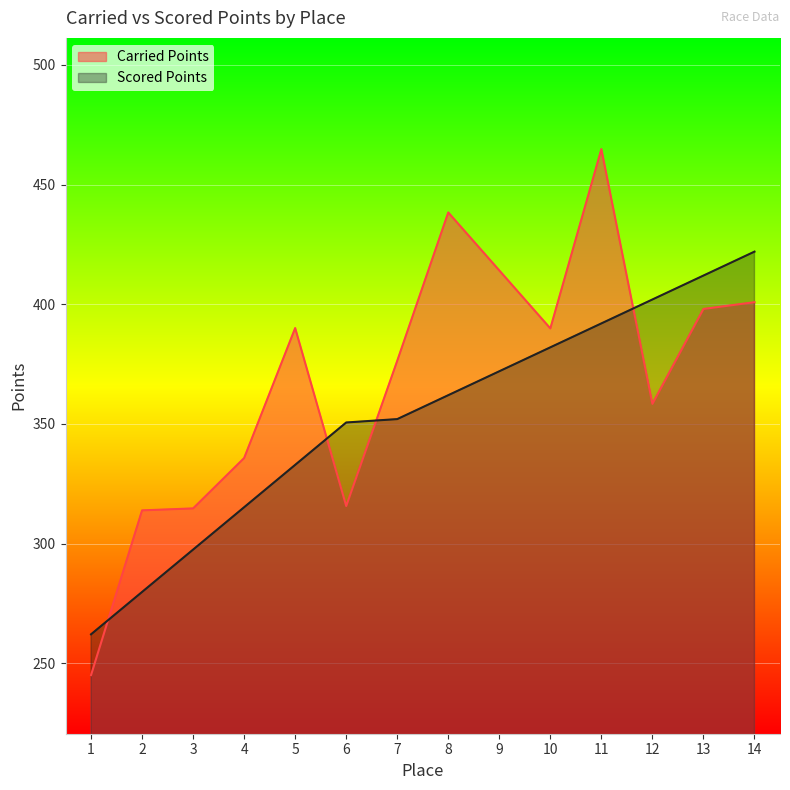

What is the average value of the Scored Points series?

352.4